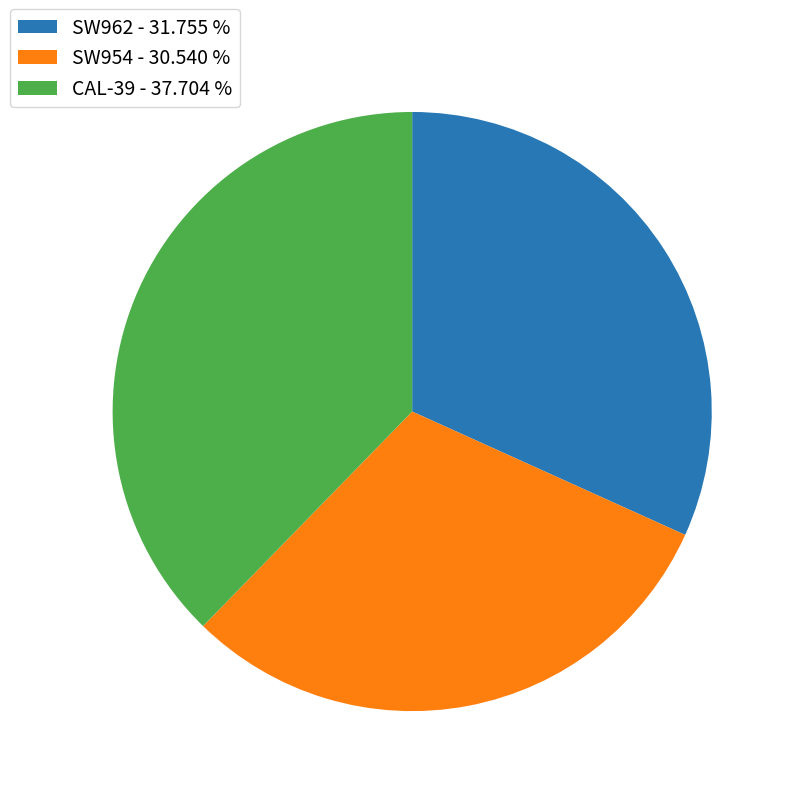

Do CAL-39 and SW954 together represent more than half of the pie?

Yes